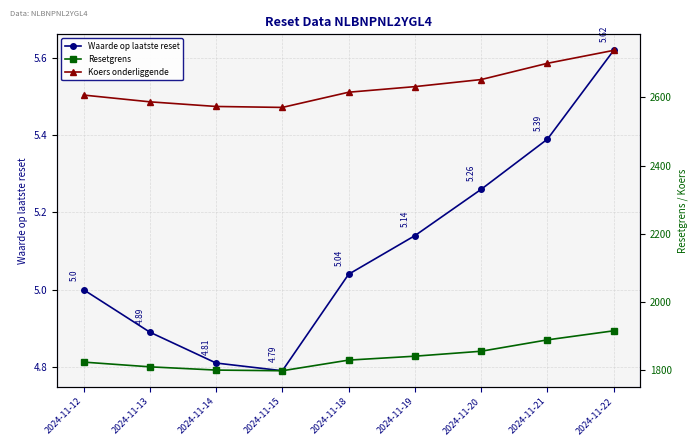

List the labels in order of Resetgrens value, smallest first.

2024-11-15, 2024-11-14, 2024-11-13, 2024-11-12, 2024-11-18, 2024-11-19, 2024-11-20, 2024-11-21, 2024-11-22